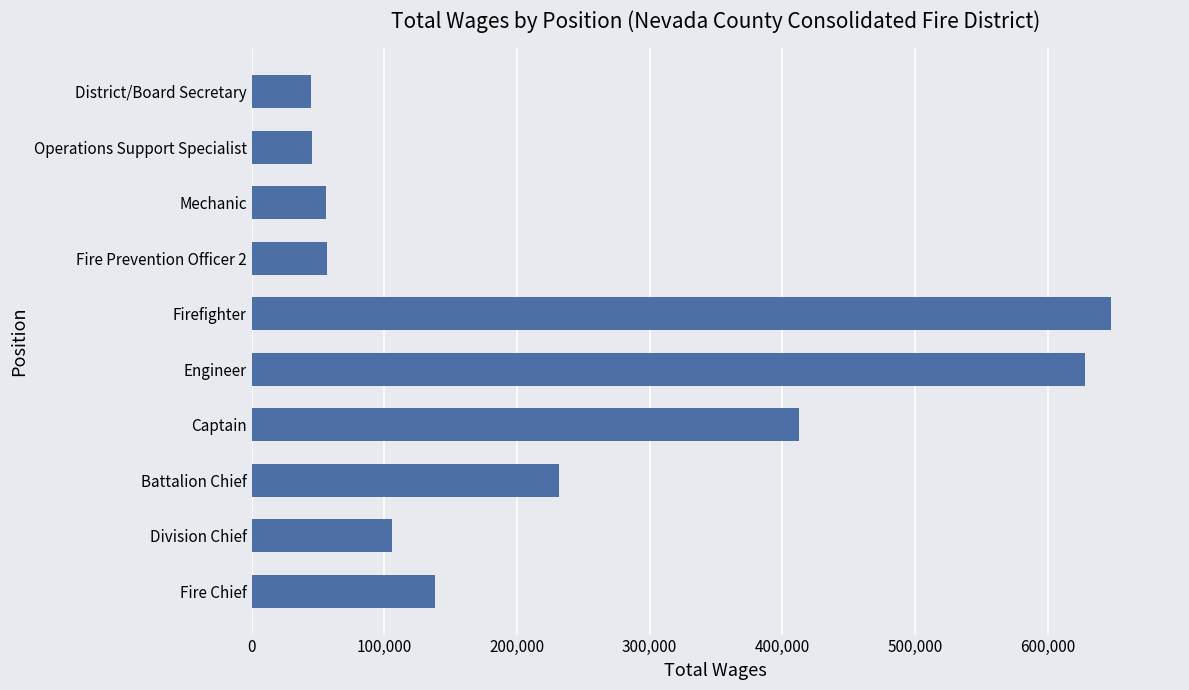

Count the number of data series in this chart.

1